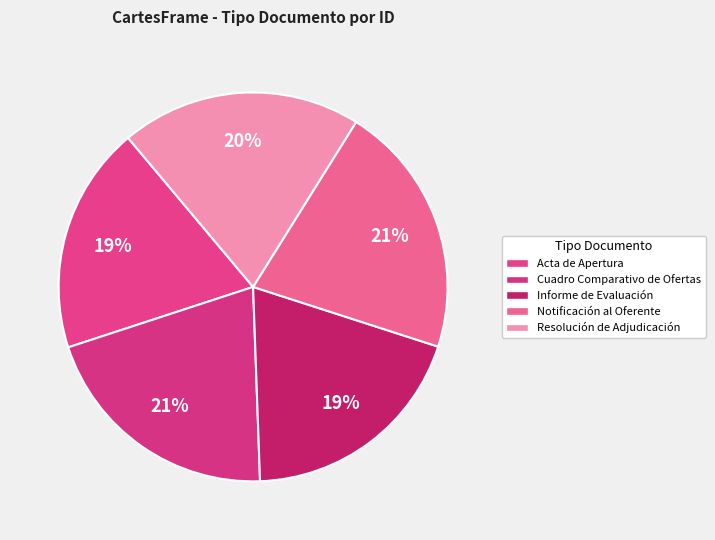

To the nearest percent, what is the difference between the largest and smallest slice percentages?

2%